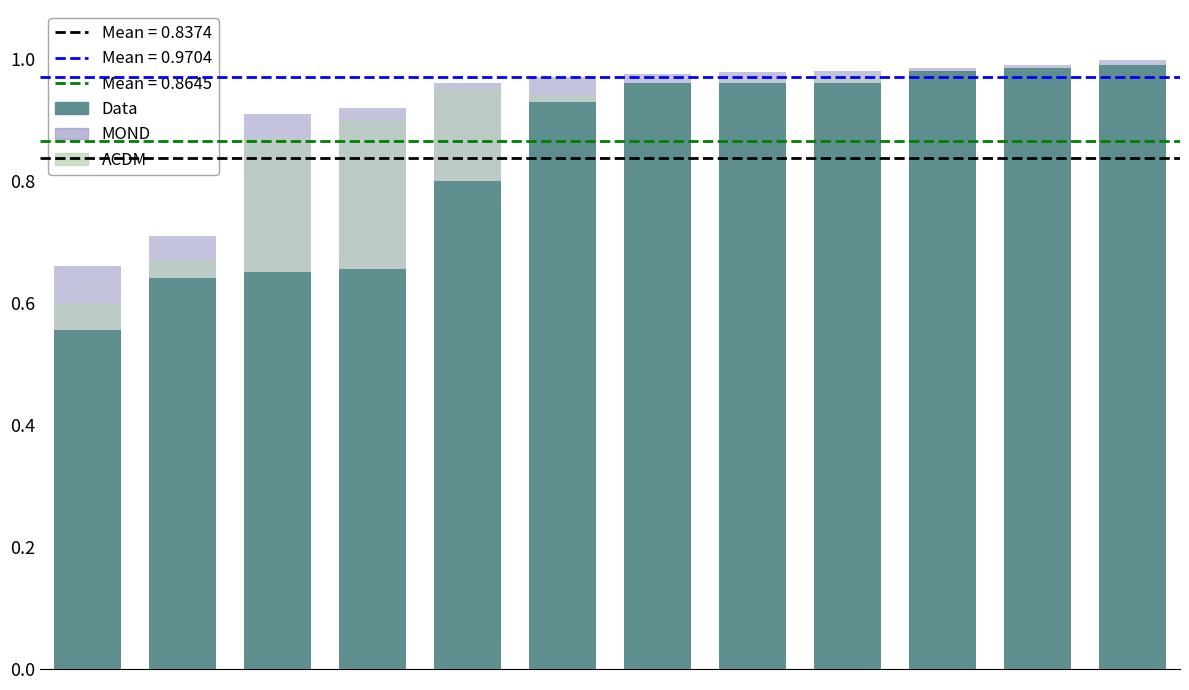

Between 9 and 3, which is larger?

9